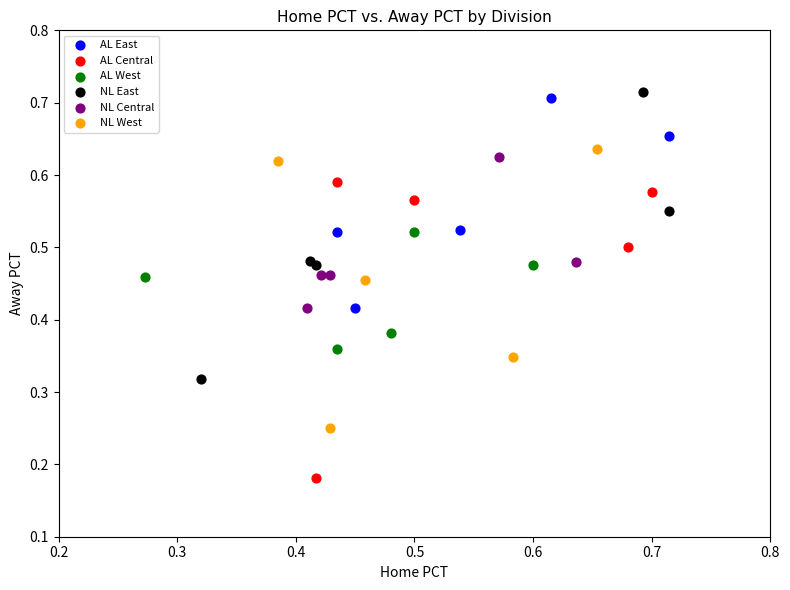

What are all the series names shown in the legend?

AL East, AL Central, AL West, NL East, NL Central, NL West